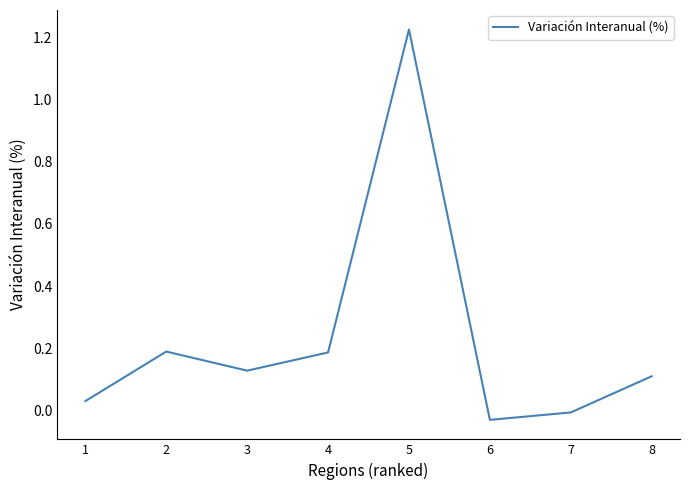

What is the sum of the values at 5 and 8?

1.3